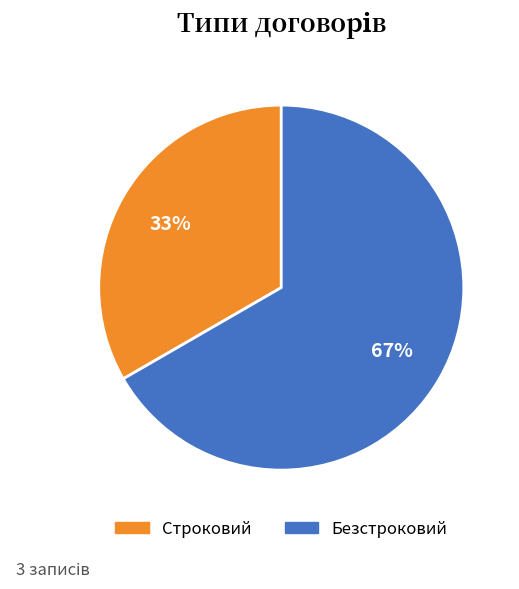

Count the number of slices in the pie.

2